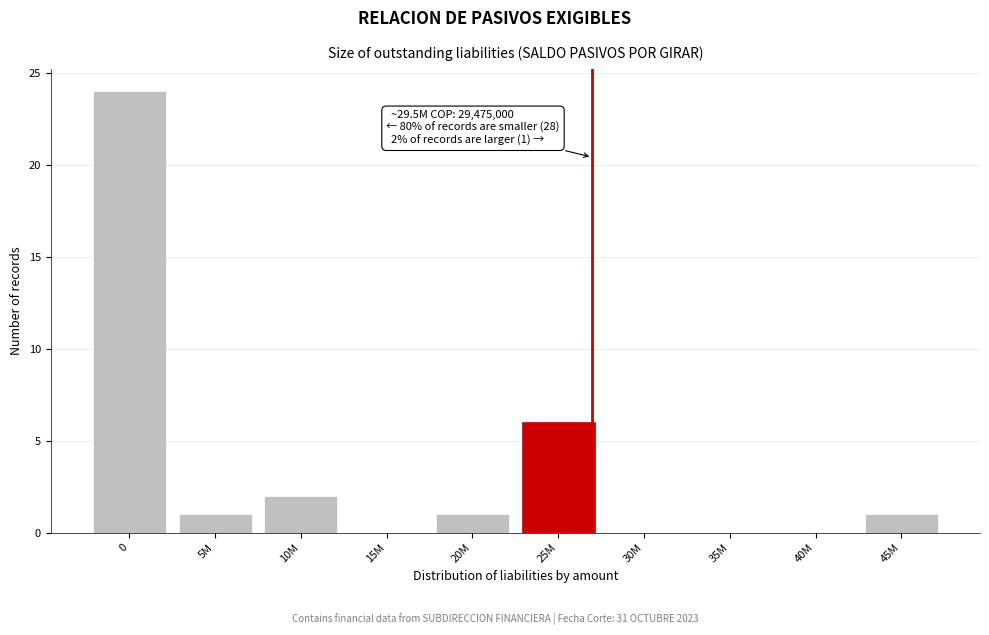

Reading left to right, what are all the values shown in this chart?

0=24	5M=1	10M=2	15M=0	20M=1	25M=6	30M=0	35M=0	40M=0	45M=1